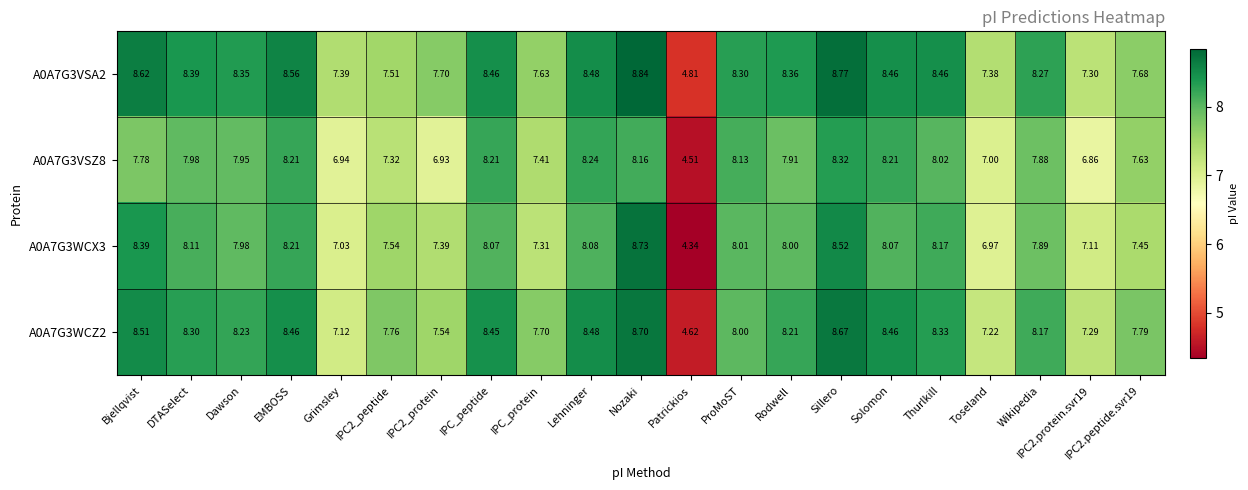

At which category does the chart reach its peak across all series?

Nozaki